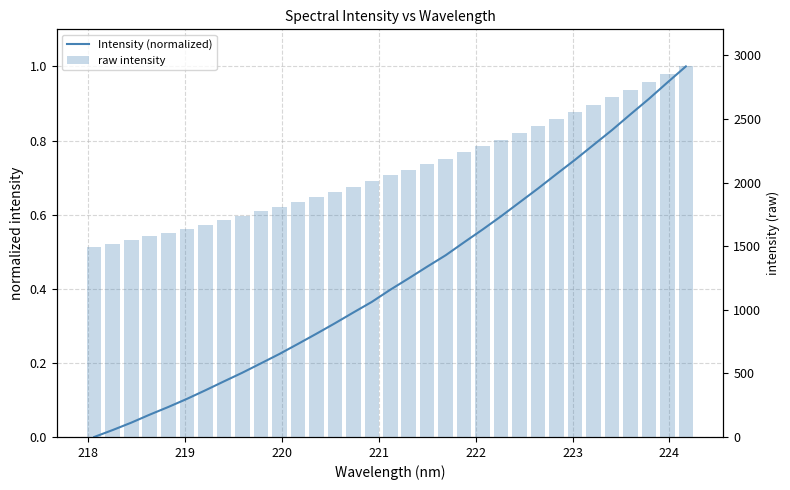

Are the bars grouped side by side (vs. stacked)?

Yes